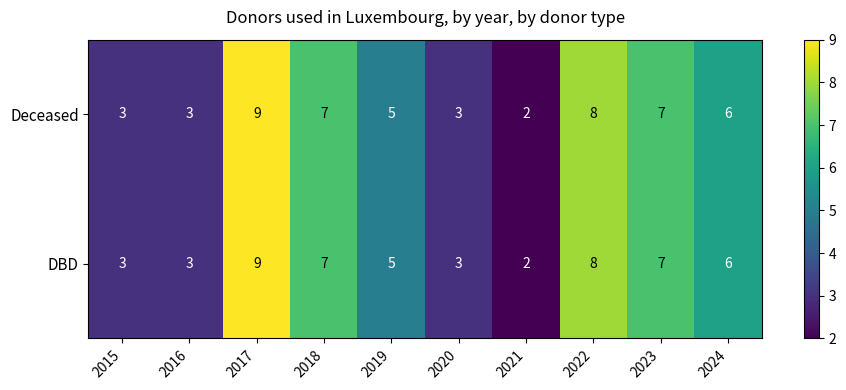

Reading left to right, extract all data points from this chart.

Deceased: 3	3	9	7	5	3	2	8	7	6
DBD: 3	3	9	7	5	3	2	8	7	6